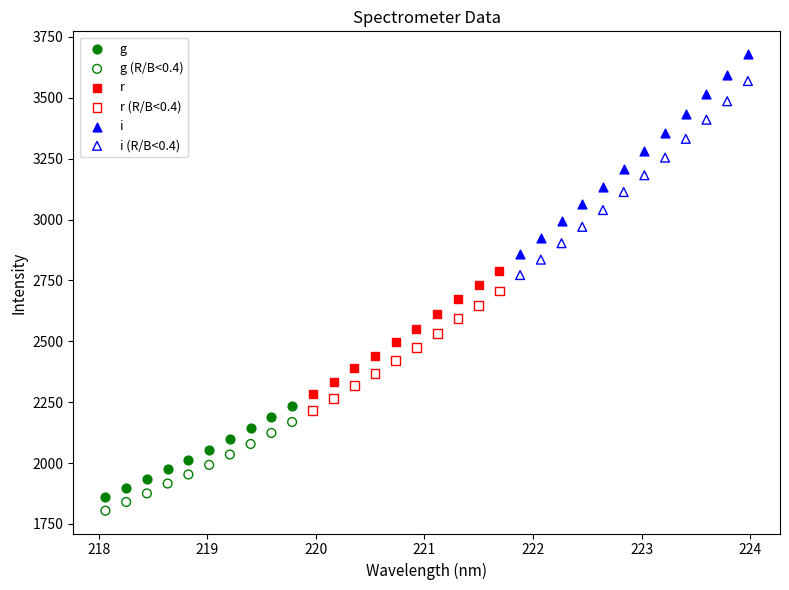

Which series contains the lowest Y value?

g (R/B<0.4)